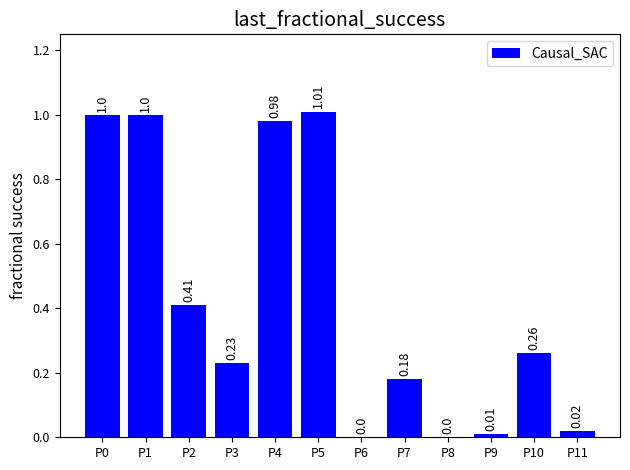

Approximately how many times larger is the value at P4 compared to P0?

1.0